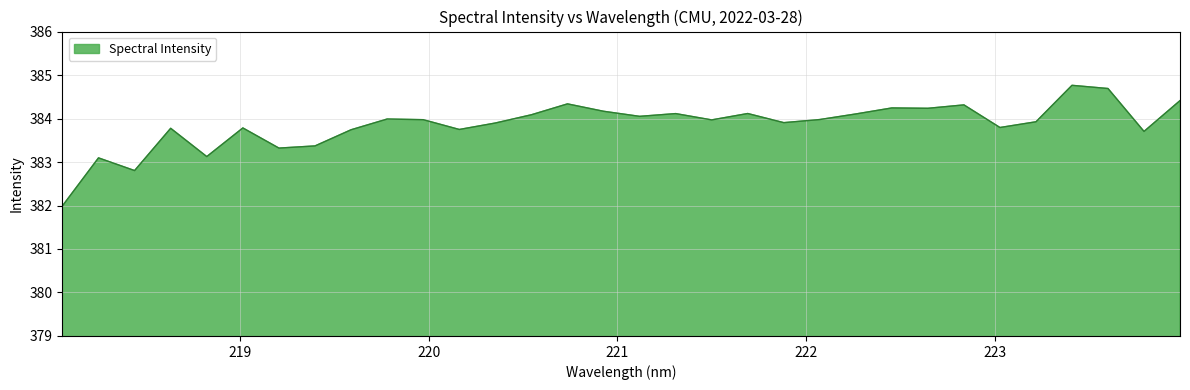

Does the chart have visible grid lines?

Yes